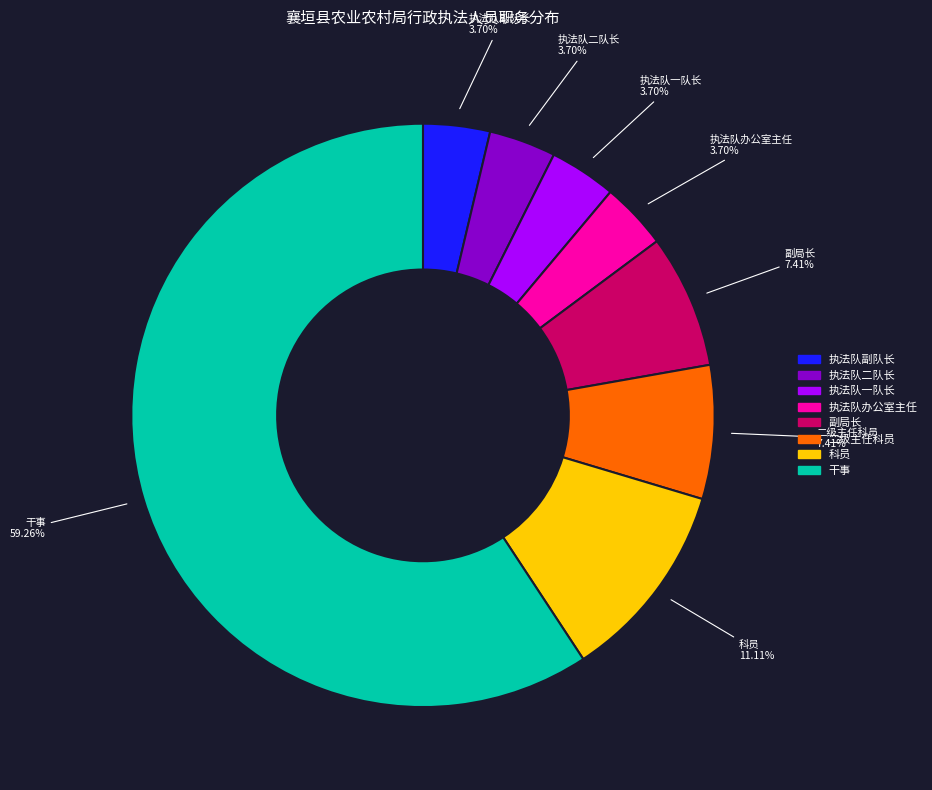

Is 执法队办公室主任 the majority of the pie?

No